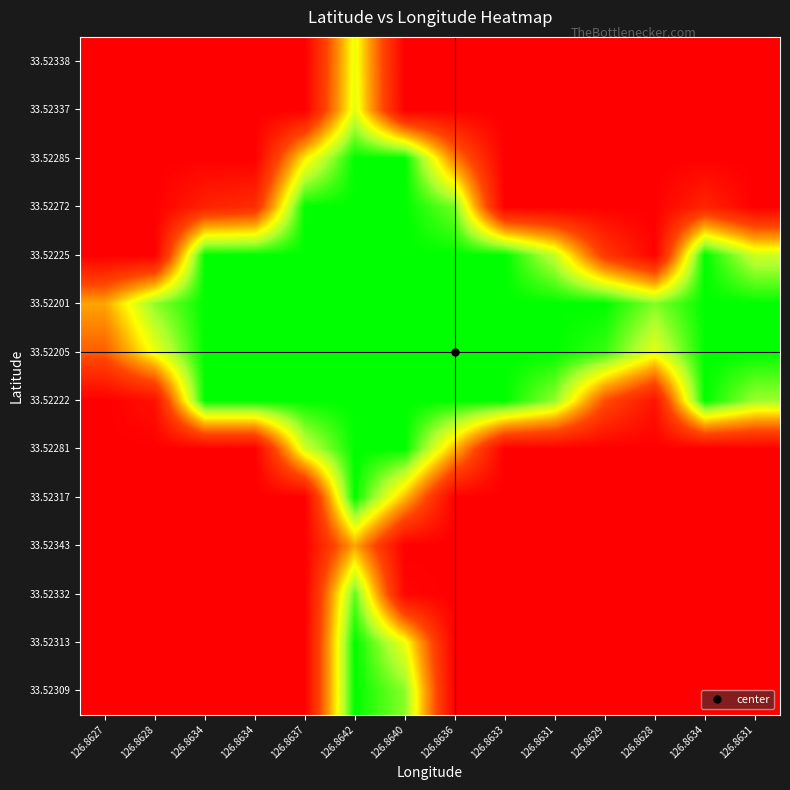

Reading left to right, transcribe all the data shown in this chart.

33.52309: 126.8627=0.0	126.8628=0.0	126.8634=0.0	126.8634=0.0	126.8637=0.0	126.8642=1.0	126.8640=0.8	126.8636=0.0	126.8633=0.0	126.8631=0.0	126.8629=0.0	126.8628=0.0	126.8634=0.0	126.8631=0.0
33.52313: 126.8627=0.0	126.8628=0.0	126.8634=0.0	126.8634=0.0	126.8637=0.0	126.8642=1.0	126.8640=0.7	126.8636=0.0	126.8633=0.0	126.8631=0.0	126.8629=0.0	126.8628=0.0	126.8634=0.0	126.8631=0.0
33.52332: 126.8627=0.0	126.8628=0.0	126.8634=0.0	126.8634=0.0	126.8637=0.0	126.8642=0.9	126.8640=0.0	126.8636=0.0	126.8633=0.0	126.8631=0.0	126.8629=0.0	126.8628=0.0	126.8634=0.0	126.8631=0.0
33.52343: 126.8627=0.0	126.8628=0.0	126.8634=0.0	126.8634=0.0	126.8637=0.0	126.8642=0.5	126.8640=0.0	126.8636=0.0	126.8633=0.0	126.8631=0.0	126.8629=0.0	126.8628=0.0	126.8634=0.0	126.8631=0.0
33.52317: 126.8627=0.0	126.8628=0.0	126.8634=0.0	126.8634=0.0	126.8637=0.0	126.8642=1.0	126.8640=0.5	126.8636=0.0	126.8633=0.0	126.8631=0.0	126.8629=0.0	126.8628=0.0	126.8634=0.0	126.8631=0.0
33.52281: 126.8627=0.0	126.8628=0.0	126.8634=0.0	126.8634=0.0	126.8637=0.7	126.8642=1.0	126.8640=1.0	126.8636=0.5	126.8633=0.0	126.8631=0.0	126.8629=0.0	126.8628=0.0	126.8634=0.0	126.8631=0.0
33.52222: 126.8627=0.0	126.8628=0.1	126.8634=1.0	126.8634=1.0	126.8637=1.0	126.8642=1.0	126.8640=1.0	126.8636=1.0	126.8633=1.0	126.8631=0.8	126.8629=0.3	126.8628=0.1	126.8634=1.0	126.8631=0.8
33.52205: 126.8627=0.3	126.8628=0.7	126.8634=1.0	126.8634=1.0	126.8637=1.0	126.8642=1.0	126.8640=1.0	126.8636=1.0	126.8633=1.0	126.8631=1.0	126.8629=0.9	126.8628=0.7	126.8634=1.0	126.8631=1.0
33.52201: 126.8627=0.5	126.8628=0.8	126.8634=1.0	126.8634=1.0	126.8637=1.0	126.8642=1.0	126.8640=1.0	126.8636=1.0	126.8633=1.0	126.8631=1.0	126.8629=1.0	126.8628=0.8	126.8634=1.0	126.8631=1.0
33.52225: 126.8627=0.0	126.8628=0.0	126.8634=1.0	126.8634=1.0	126.8637=1.0	126.8642=1.0	126.8640=1.0	126.8636=1.0	126.8633=1.0	126.8631=0.8	126.8629=0.2	126.8628=0.0	126.8634=1.0	126.8631=0.7
33.52272: 126.8627=0.0	126.8628=0.0	126.8634=0.1	126.8634=0.2	126.8637=1.0	126.8642=1.0	126.8640=1.0	126.8636=0.9	126.8633=0.0	126.8631=0.0	126.8629=0.0	126.8628=0.0	126.8634=0.2	126.8631=0.0
33.52285: 126.8627=0.0	126.8628=0.0	126.8634=0.0	126.8634=0.0	126.8637=0.6	126.8642=1.0	126.8640=1.0	126.8636=0.4	126.8633=0.0	126.8631=0.0	126.8629=0.0	126.8628=0.0	126.8634=0.0	126.8631=0.0
33.52337: 126.8627=0.0	126.8628=0.0	126.8634=0.0	126.8634=0.0	126.8637=0.0	126.8642=0.7	126.8640=0.0	126.8636=0.0	126.8633=0.0	126.8631=0.0	126.8629=0.0	126.8628=0.0	126.8634=0.0	126.8631=0.0
33.52338: 126.8627=0.0	126.8628=0.0	126.8634=0.0	126.8634=0.0	126.8637=0.0	126.8642=0.7	126.8640=0.0	126.8636=0.0	126.8633=0.0	126.8631=0.0	126.8629=0.0	126.8628=0.0	126.8634=0.0	126.8631=0.0